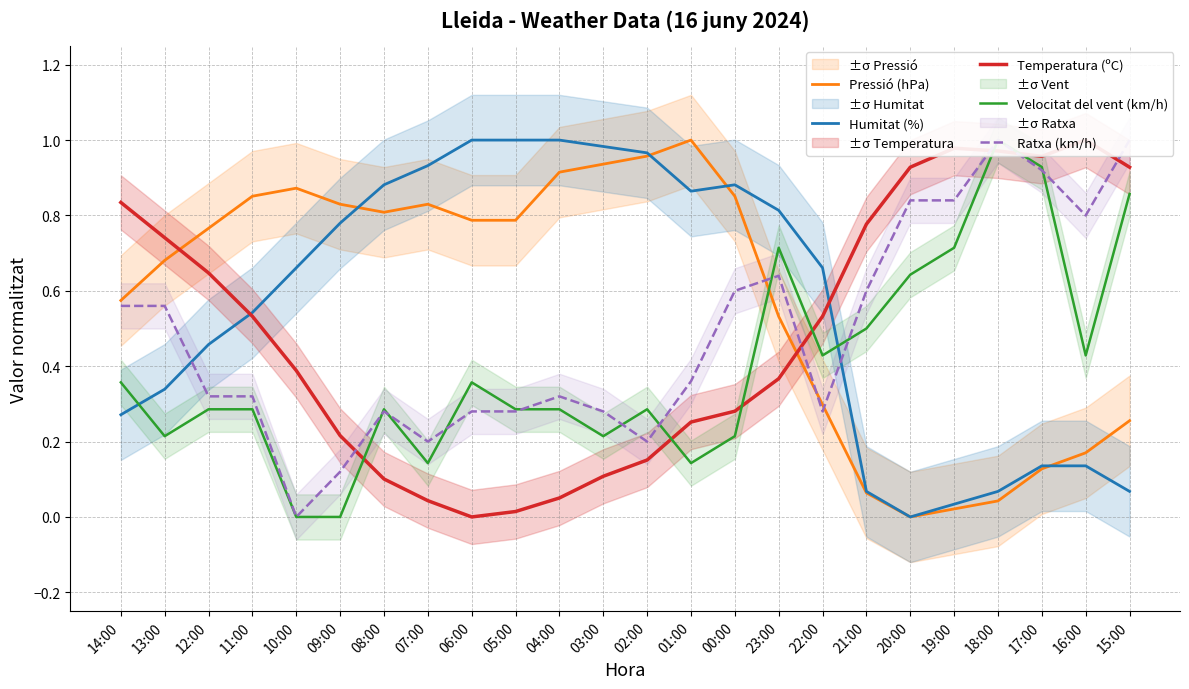

What is the total value across all series at 16:00?

2.5